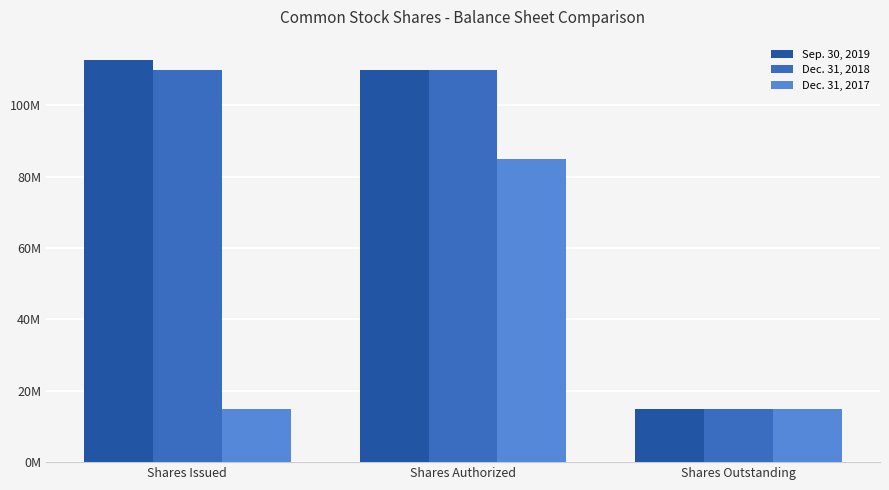

Does the chart contain stacked bars?

No